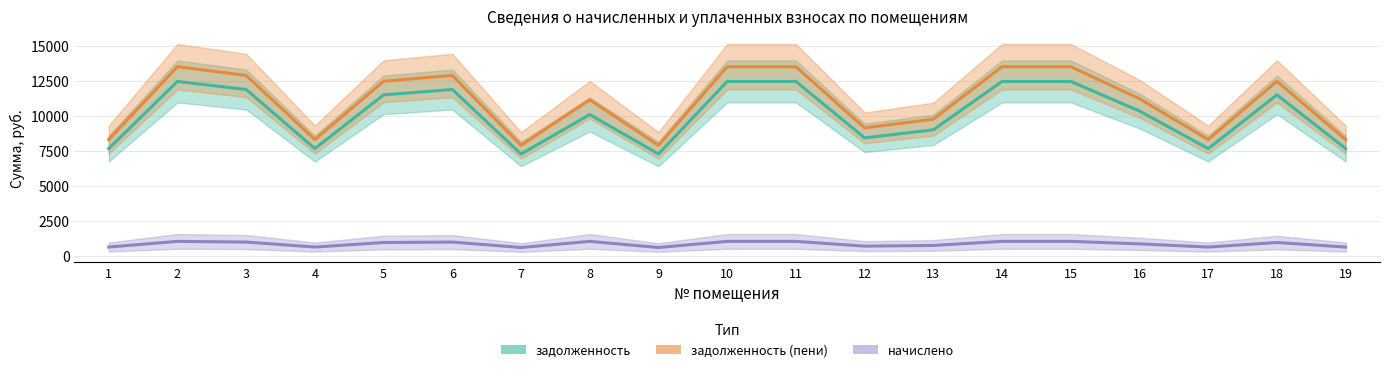

True or false: задолженность and начислено cross at least once.

False